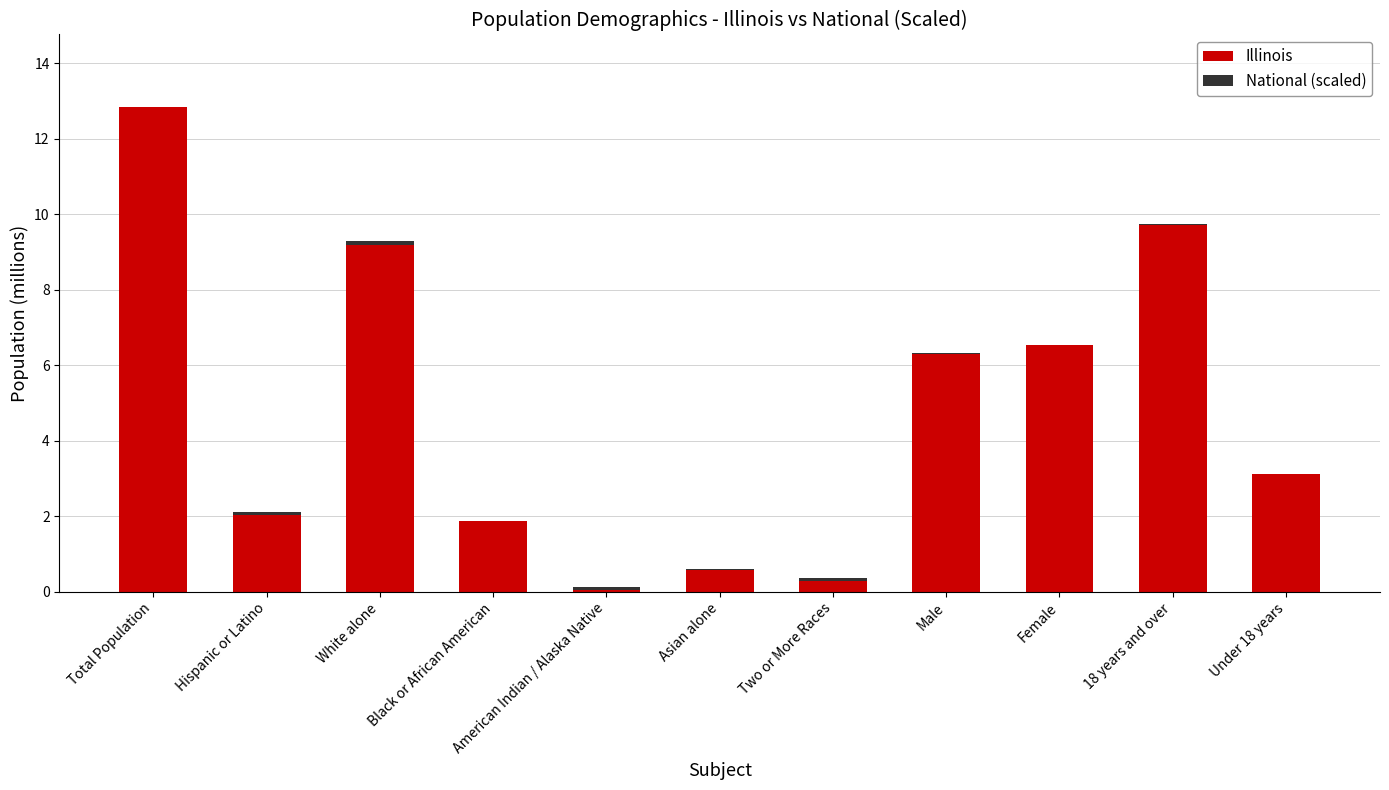

What is the maximum value for Illinois?

12.8